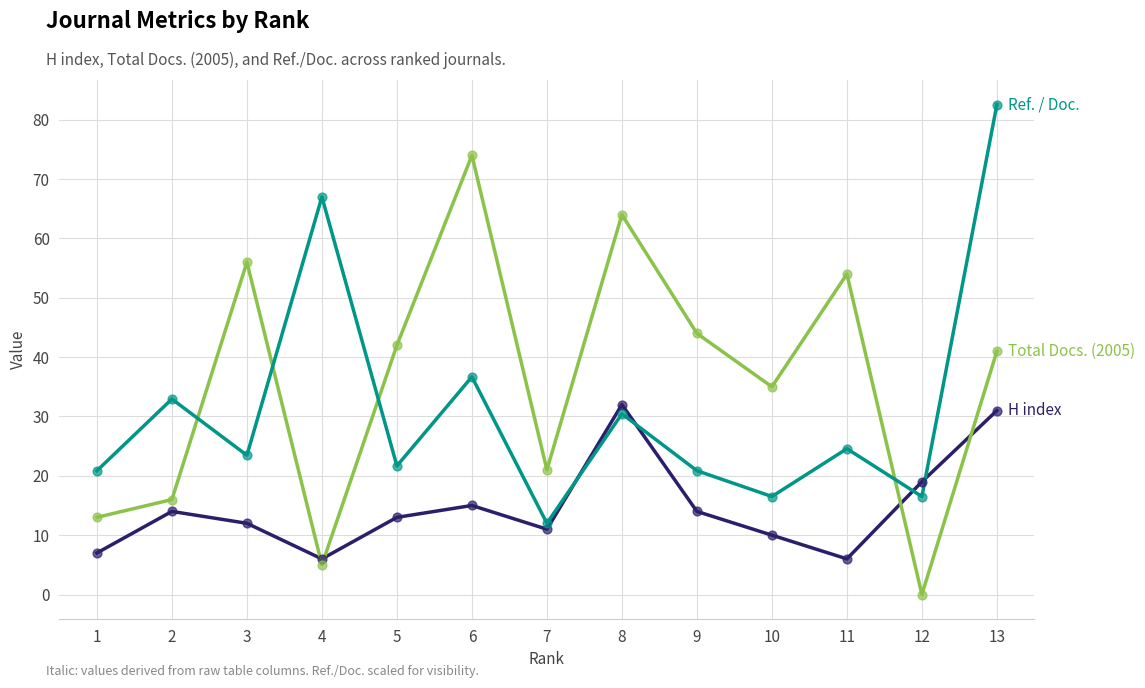

What is the total value across all series at 4?

78.0